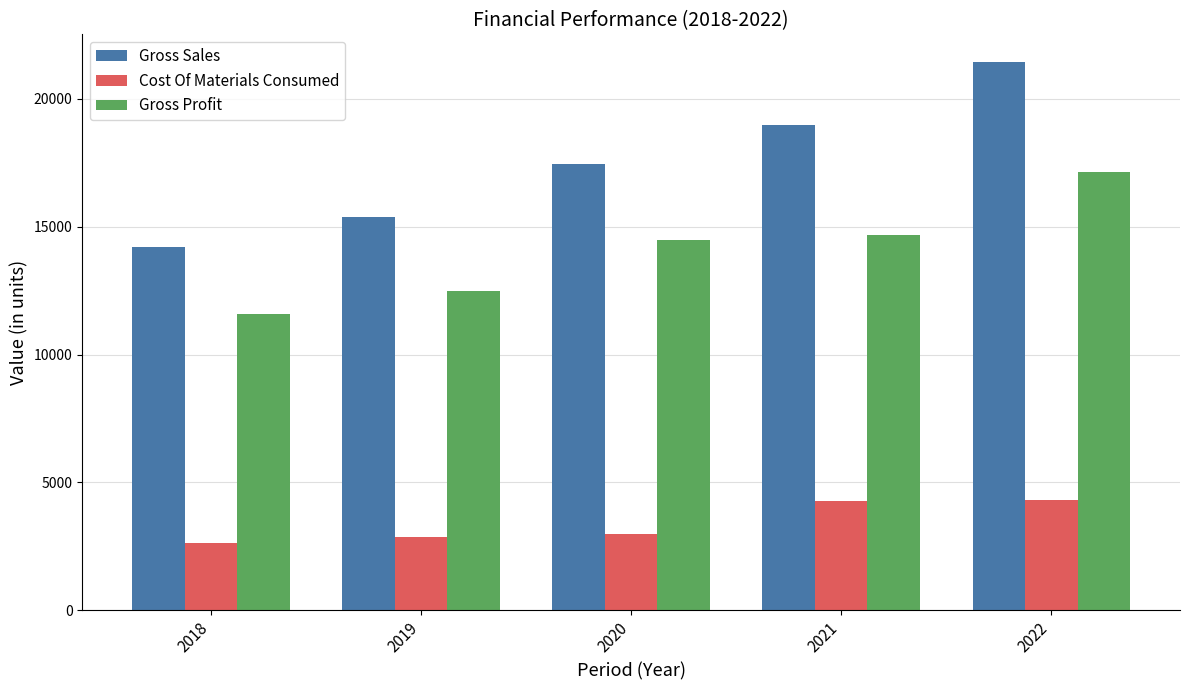

How many data points in Cost Of Materials Consumed are above 2984?

3